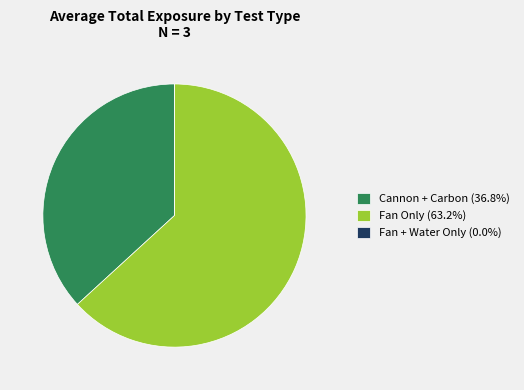

Is there a majority slice in this chart?

Yes